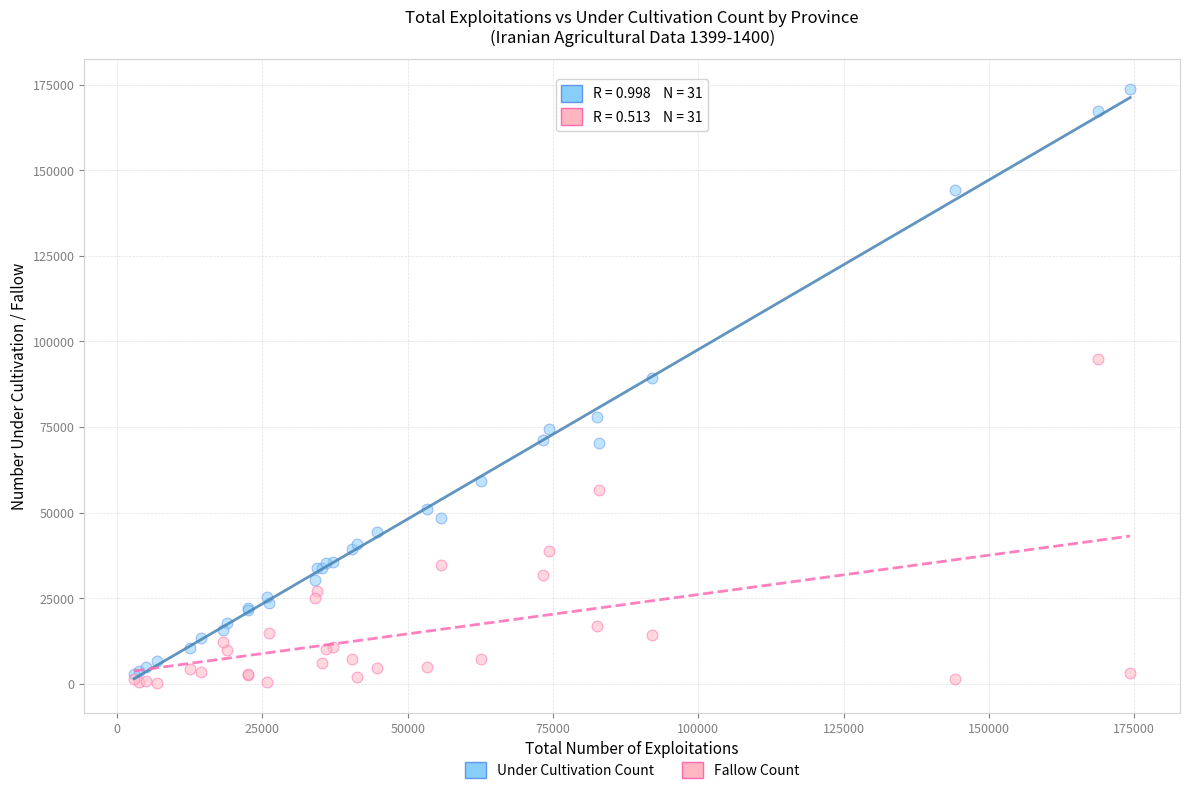

Across all series, what Y value is closest to 87038?

89186.2